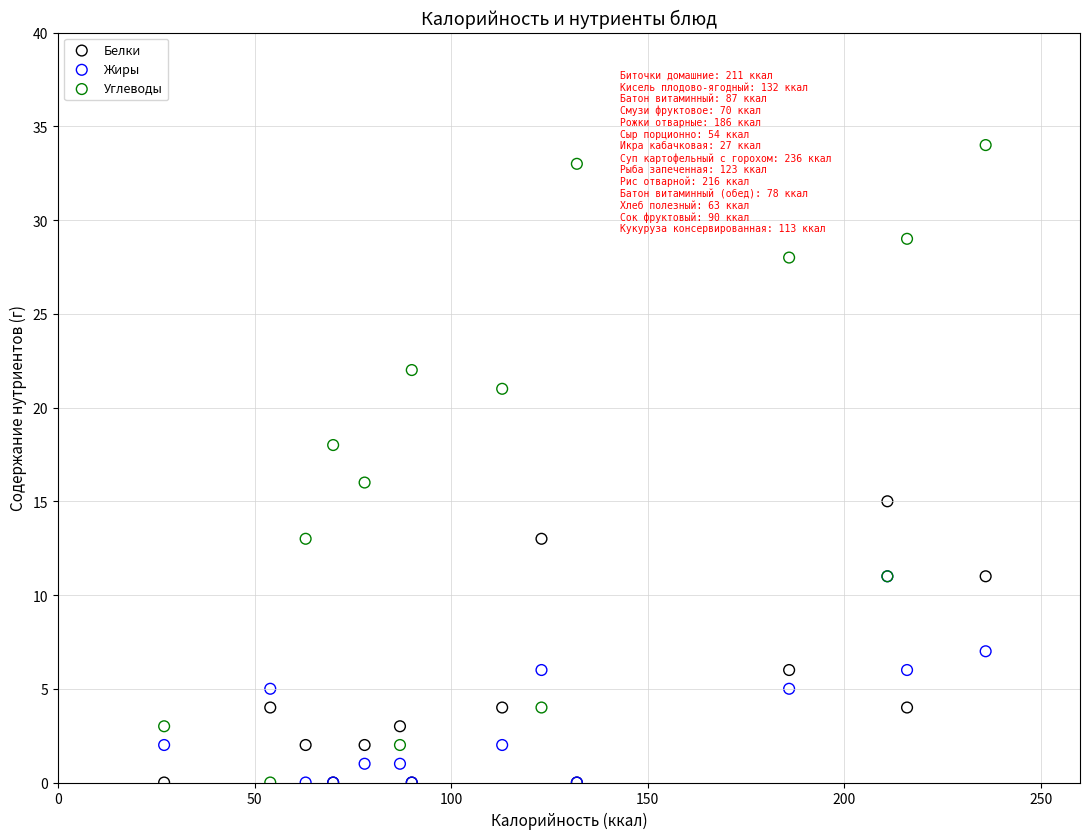

Which series contains the highest Y value?

Углеводы